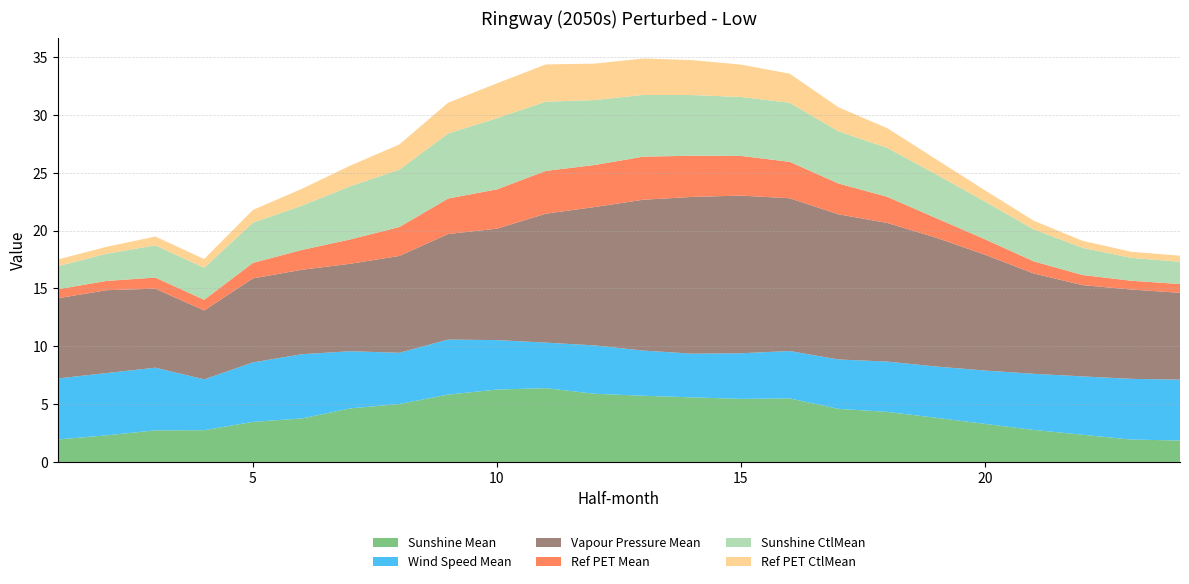

Reading left to right, what are all the values shown in this chart?

Sunshine Mean: 1=1.9	2=2.3	3=2.7	4=2.7	5=3.5	6=3.8	7=4.6	8=5.0	9=5.8	10=6.3	11=6.4	12=5.9	13=5.7	14=5.6	15=5.5	16=5.5	17=4.6	18=4.3	19=3.8	20=3.3	21=2.8	22=2.4	23=1.9	24=1.9
Wind Speed Mean: 1=5.3	2=5.4	3=5.4	4=4.4	5=5.1	6=5.6	7=4.9	8=4.4	9=4.8	10=4.3	11=3.9	12=4.2	13=3.9	14=3.8	15=3.9	16=4.1	17=4.3	18=4.3	19=4.4	20=4.6	21=4.9	22=5.0	23=5.2	24=5.3
Vapour Pressure Mean: 1=6.9	2=7.2	3=6.8	4=6.0	5=7.3	6=7.3	7=7.6	8=8.4	9=9.1	10=9.6	11=11.1	12=12.0	13=13.0	14=13.6	15=13.6	16=13.2	17=12.6	18=12.0	19=11.1	20=10.0	21=8.7	22=7.9	23=7.7	24=7.5
Ref PET Mean: 1=0.8	2=0.8	3=1.0	4=0.9	5=1.3	6=1.7	7=2.1	8=2.5	9=3.1	10=3.4	11=3.7	12=3.6	13=3.7	14=3.6	15=3.4	16=3.1	17=2.7	18=2.3	19=1.7	20=1.3	21=1.0	22=0.9	23=0.8	24=0.8
Sunshine CtlMean: 1=2.0	2=2.3	3=2.8	4=2.8	5=3.5	6=3.8	7=4.6	8=5.0	9=5.6	10=6.1	11=6.0	12=5.6	13=5.3	14=5.2	15=5.1	16=5.1	17=4.5	18=4.2	19=3.8	20=3.3	21=2.8	22=2.4	23=2.0	24=1.9
Ref PET CtlMean: 1=0.6	2=0.6	3=0.8	4=0.7	5=1.1	6=1.5	7=1.8	8=2.2	9=2.7	10=3.0	11=3.2	12=3.2	13=3.1	14=3.0	15=2.8	16=2.5	17=2.1	18=1.7	19=1.3	20=1.0	21=0.7	22=0.6	23=0.5	24=0.5